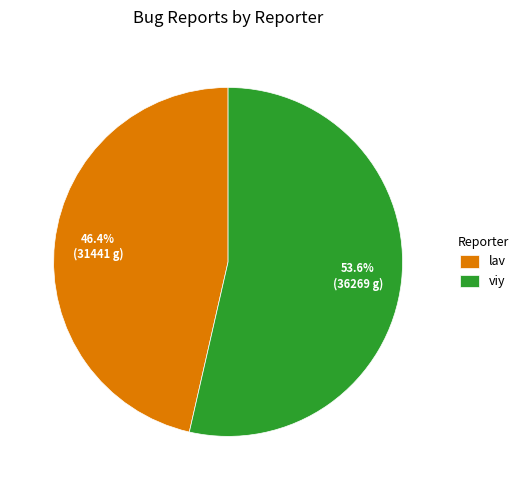

Which category has the biggest portion of the pie?

viy